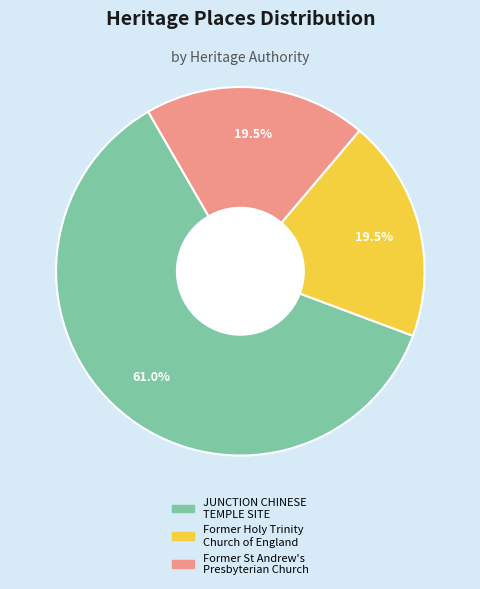

What is the largest slice in the pie chart?

JUNCTION CHINESE TEMPLE SITE